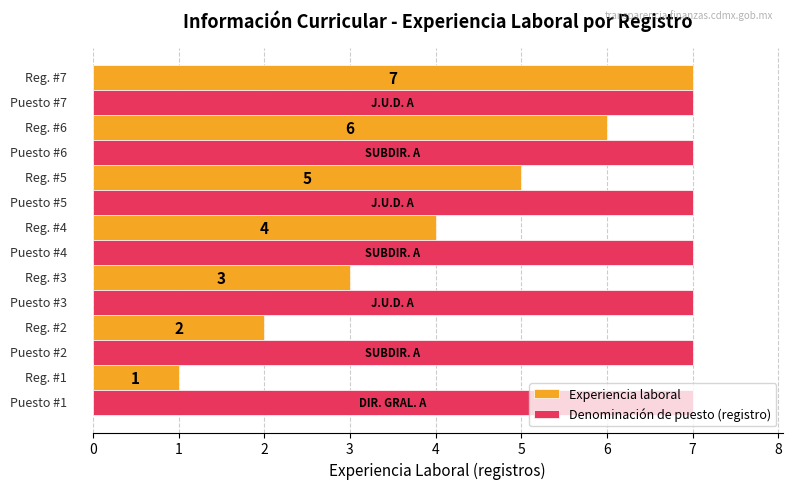

Count the Experiencia laboral values in the range 2 to 6.

5